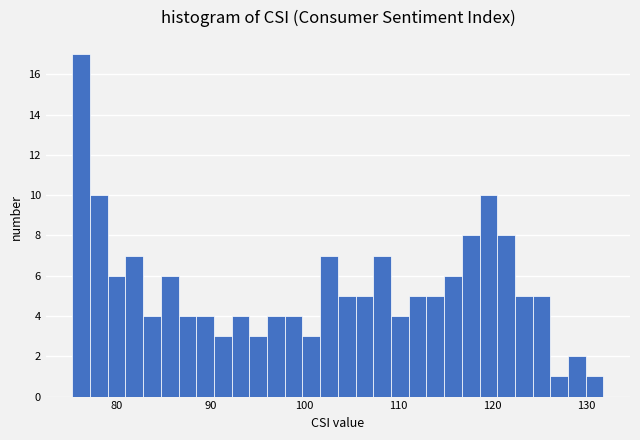

Read against the x-axis, roughly where is the centre of the tallest bar?

76